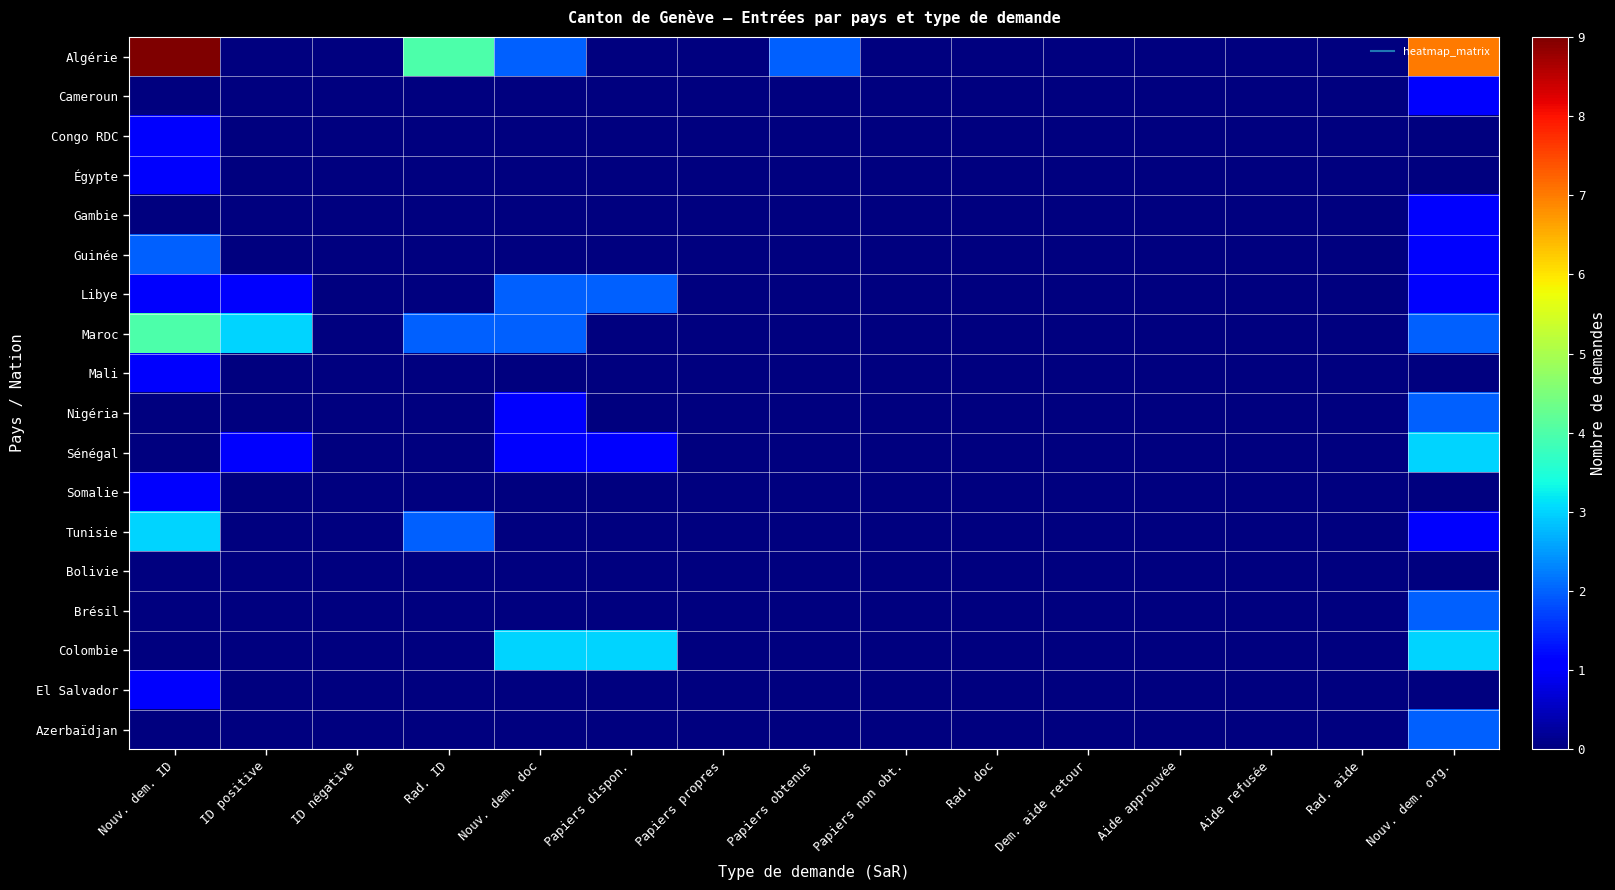

At how many categories does at least one series exceed 7?

1